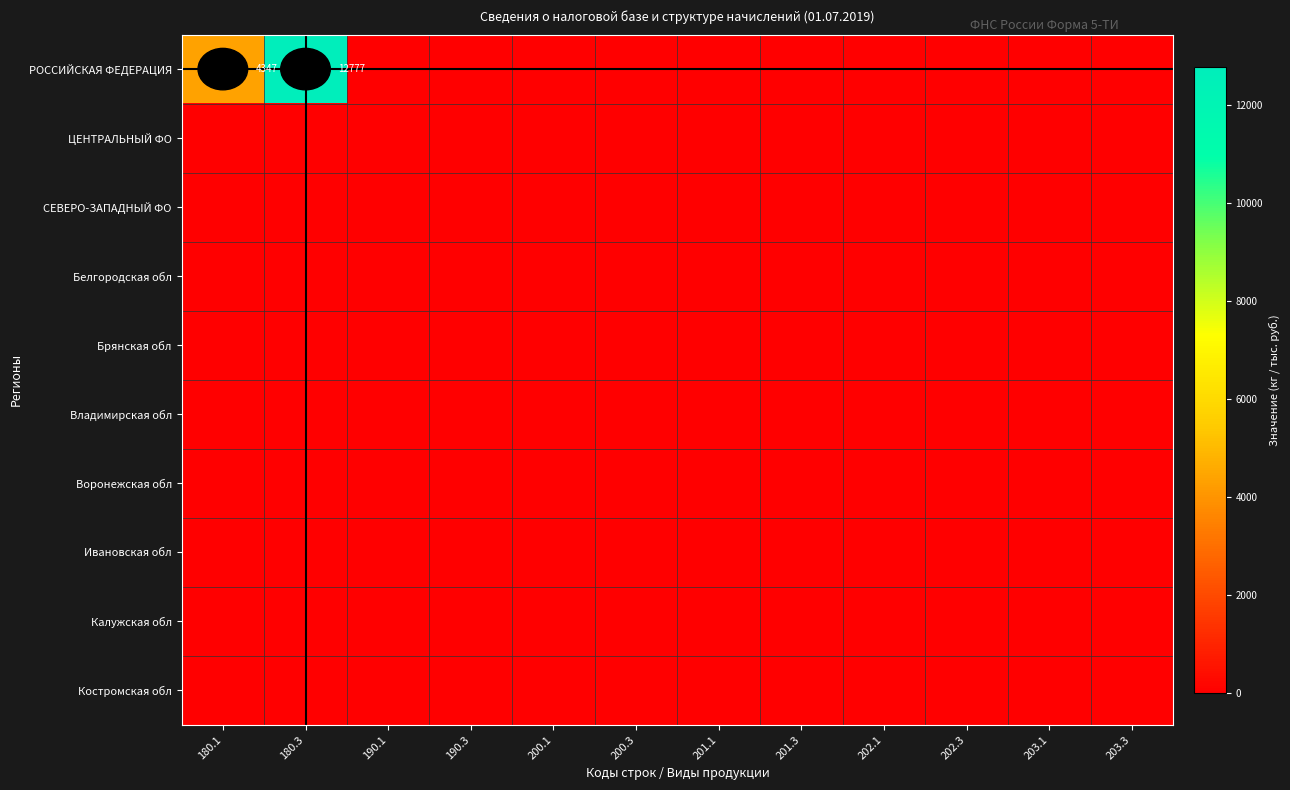

Is the value of Калужская обл at 202.1 greater than the value of Брянская обл at 202.3?

No